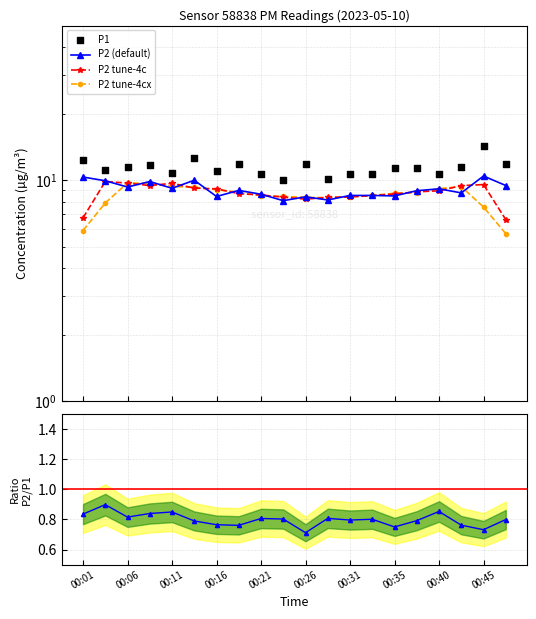

At how many categories does at least one series exceed 4?

20